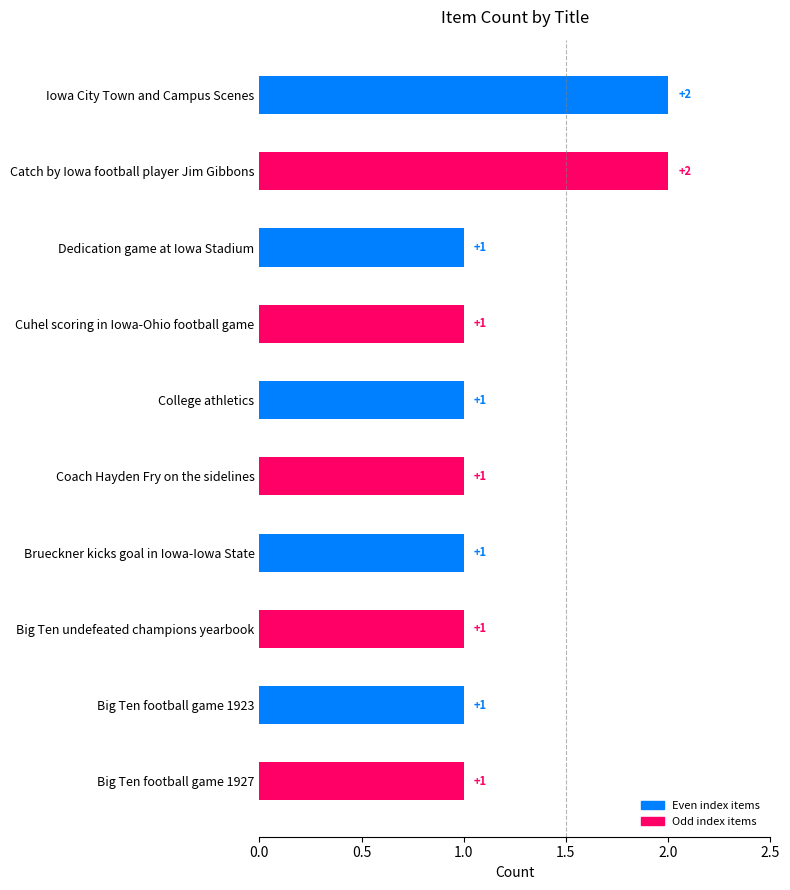

Count the values in the range 1 to 2.

10